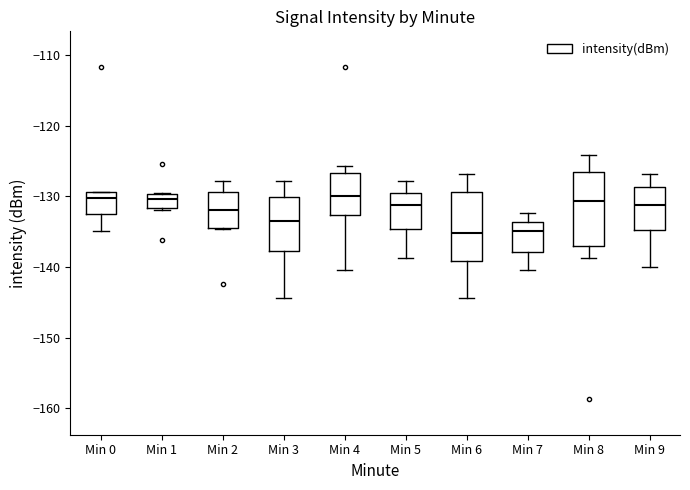

Reading left to right, read every box against the y-axis: the position of its median line, the range the box covers, and the ends of its whiskers. The values are not printed on the chart, so give them approximately, as read against the axis.

Min 0: median -130, box -133 to -129, whiskers -135 to -129
Min 1: median -130 (inside the box), box -132 to -130, whiskers -132 (just below the box's lower edge) to -129
Min 2: median -132, box -135 to -129, whiskers -135 to -128
Min 3: median -134, box -138 to -130, whiskers -144 to -128
Min 4: median -130, box -133 to -127, whiskers -140 to -126
Min 5: median -131, box -135 to -130, whiskers -139 to -128
Min 6: median -135, box -139 to -129, whiskers -144 to -127
Min 7: median -135, box -138 to -134, whiskers -140 to -132
Min 8: median -131, box -137 to -127, whiskers -139 to -124
Min 9: median -131, box -135 to -129, whiskers -140 to -127